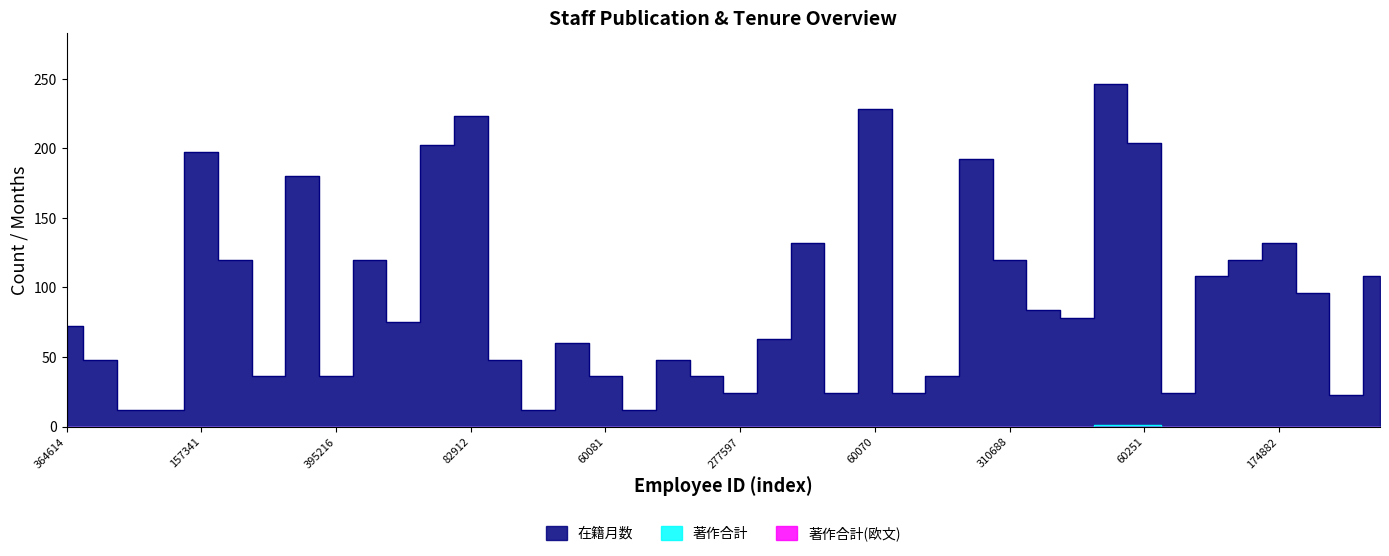

True or false: 在籍月数 has a value of 21 at 243722.

False